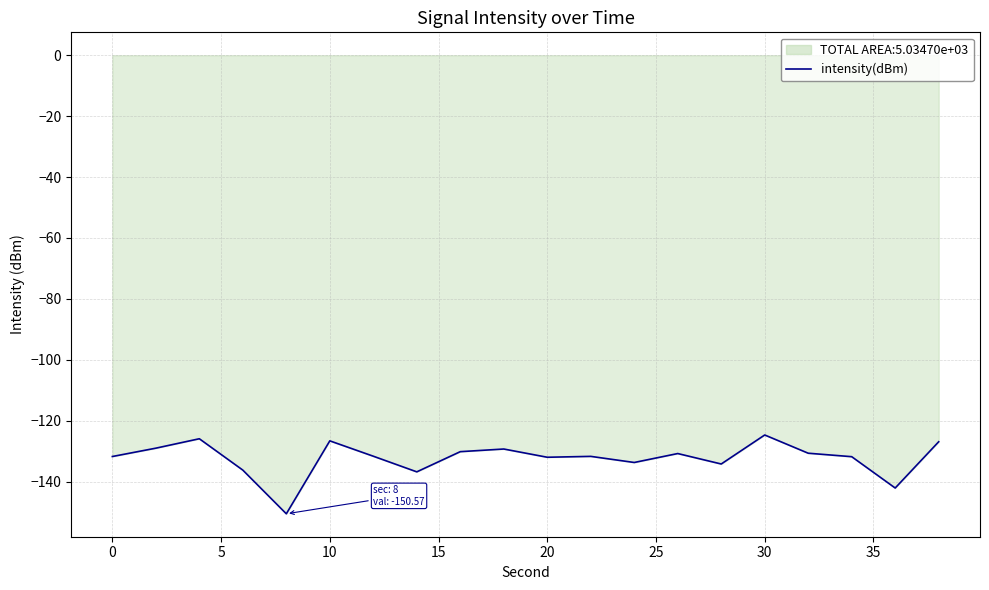

How many interior local valleys (lower than both neighbors) does the data have?

6